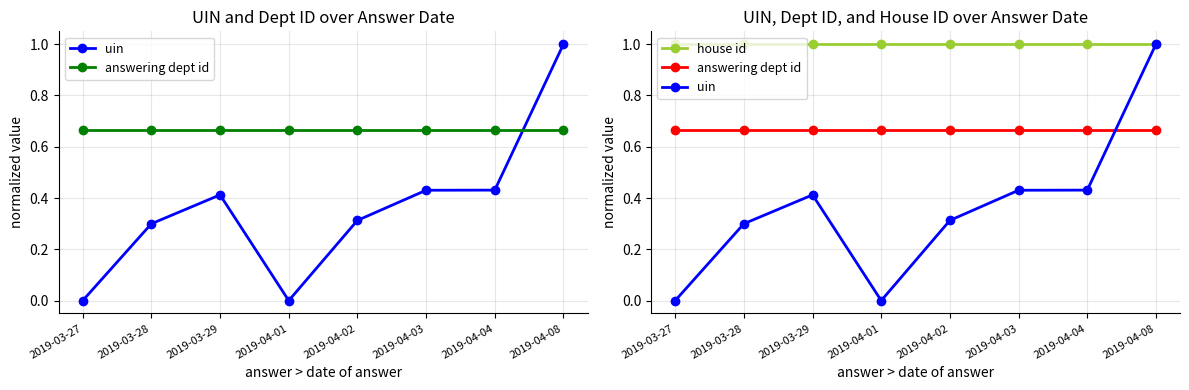

Which category has the highest value across all series?

2019-04-08